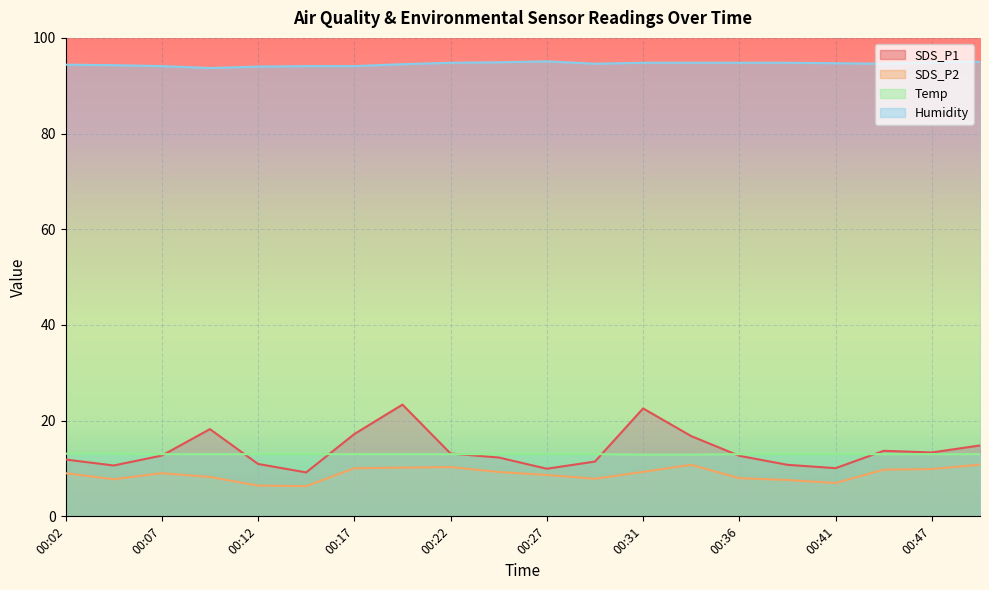

Reading left to right, extract all data points from this chart.

SDS_P1: 11.9	10.6	12.7	18.2	10.9	9.2	17.2	23.4	13.1	12.3	9.9	11.4	22.6	16.8	12.7	10.8	10.1	13.7	13.3	14.8
SDS_P2: 9.0	7.8	9.0	8.2	6.4	6.3	10.1	10.2	10.3	9.3	8.7	7.8	9.3	10.8	8.0	7.6	7.0	9.8	9.9	10.8
Temp: 13.1	13.1	13.0	13.0	13.0	13.0	13.0	13.0	13.0	13.0	13.0	13.0	12.9	12.9	13.0	13.0	13.0	13.0	13.0	13.0
Humidity: 94.4	94.3	94.1	93.7	94.0	94.1	94.1	94.5	94.8	94.9	95.1	94.6	94.8	94.8	94.8	94.8	94.7	94.6	94.9	95.0